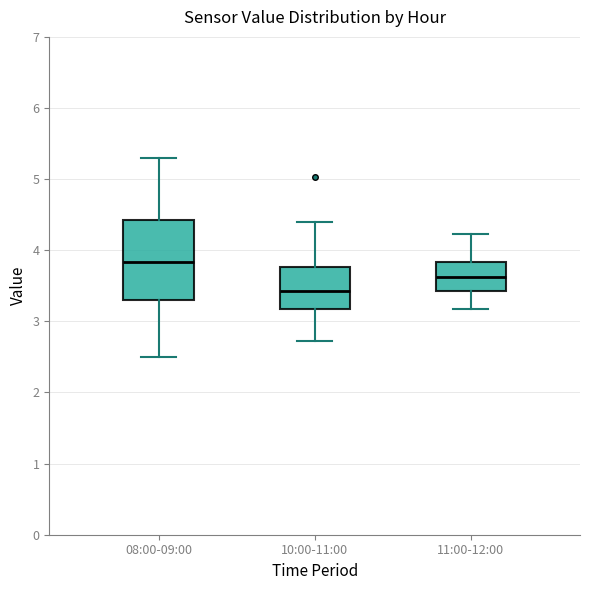

Which box has the lowest median line?

10:00-11:00